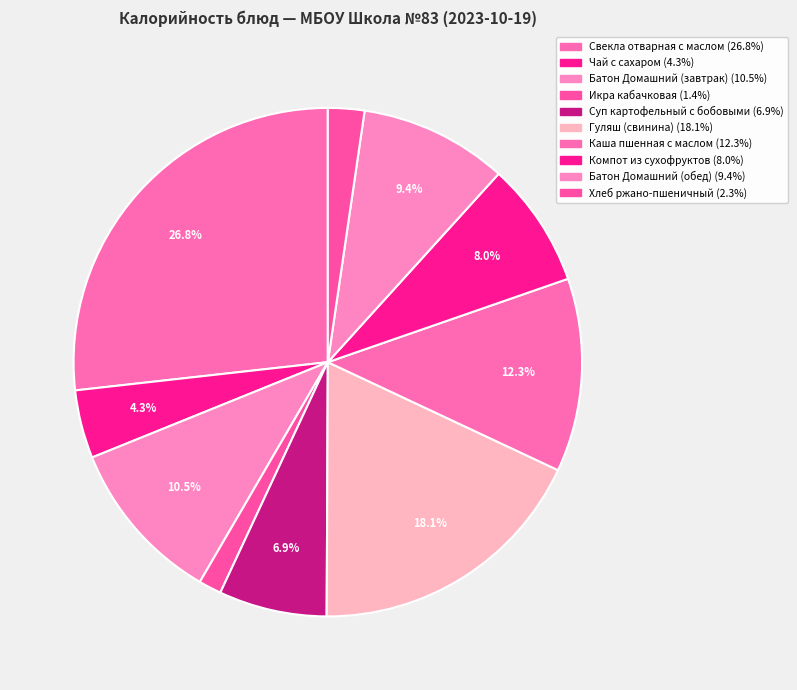

The Батон Домашний (обед) slice represents 2% of the pie. True or false?

False